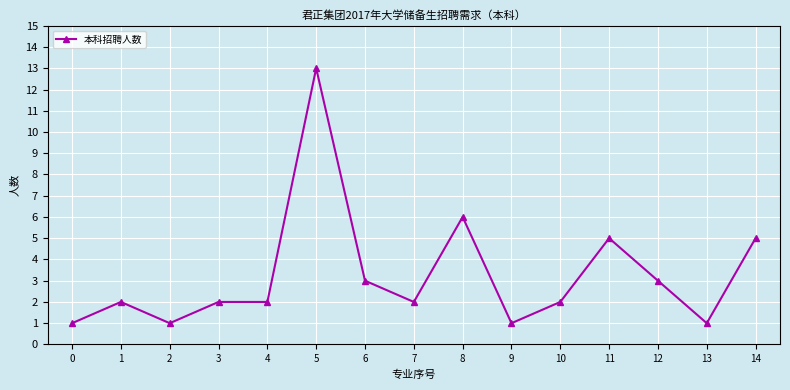

What is the average value?

3